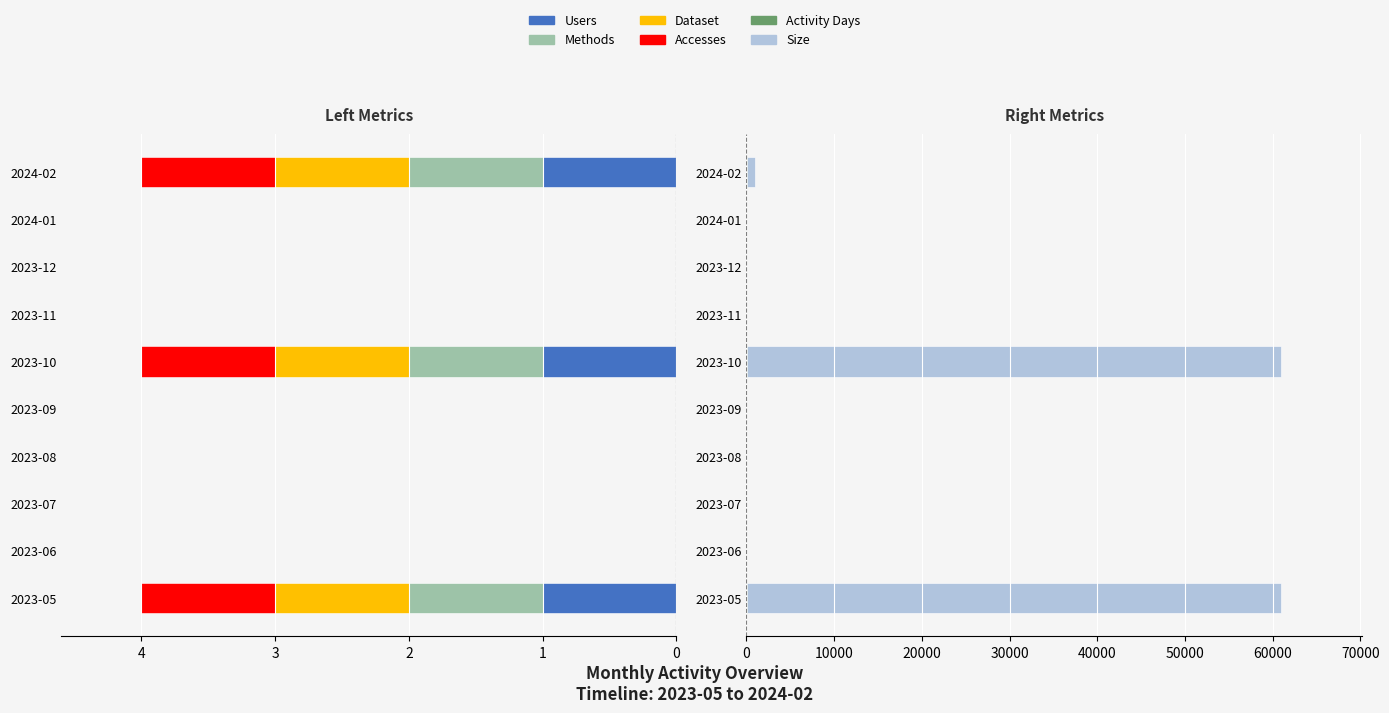

The Size series shows 37161 at 2023-05. True or false?

False